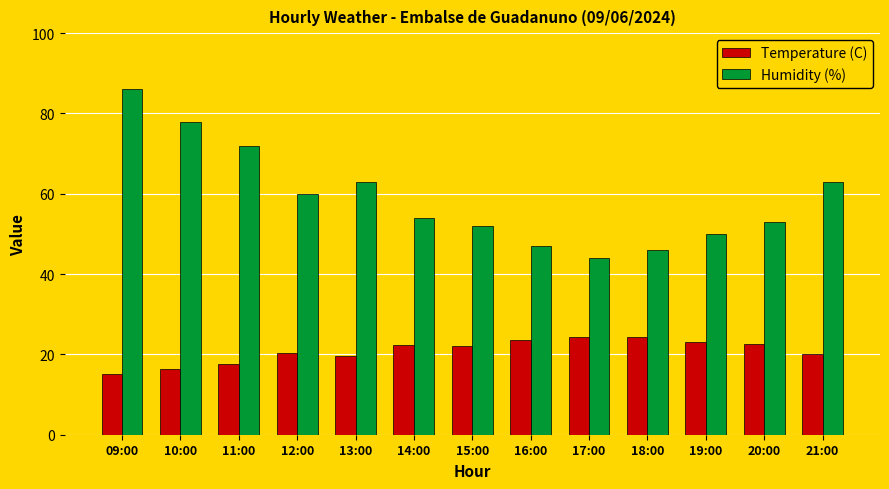

What are all the series names shown in the legend?

Temperature (C), Humidity (%)